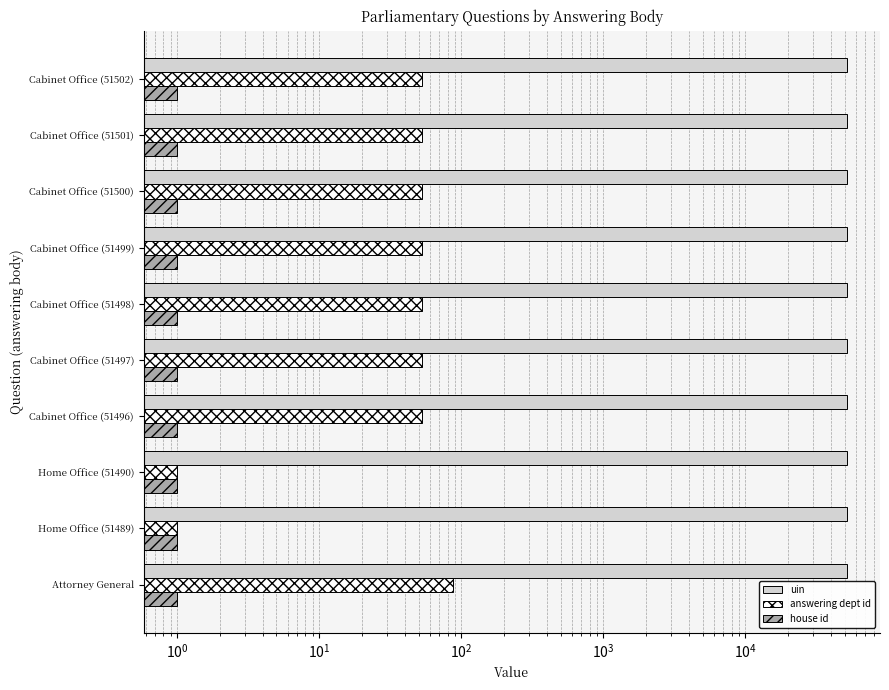

What is the maximum value shown in the chart?

51502.0